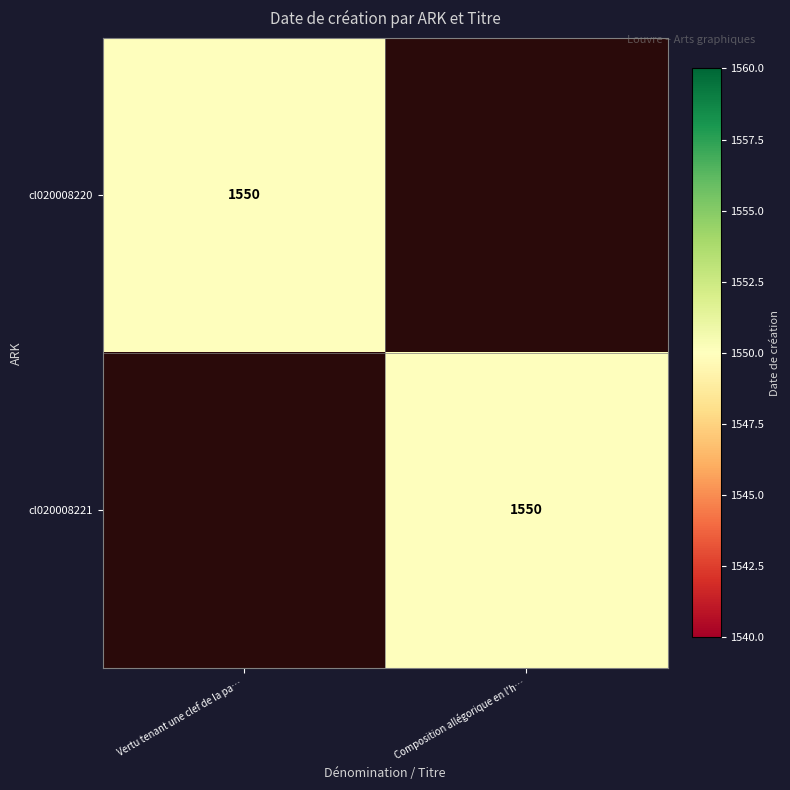

The value of cl020008221 at Composition allégorique en l'h… is 980. True or false?

False